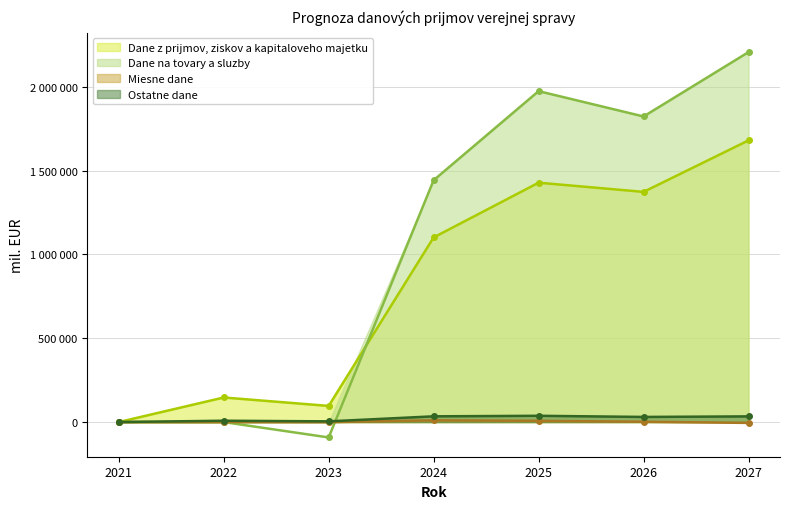

At which category does Ostatne dane reach its first local peak?

2022